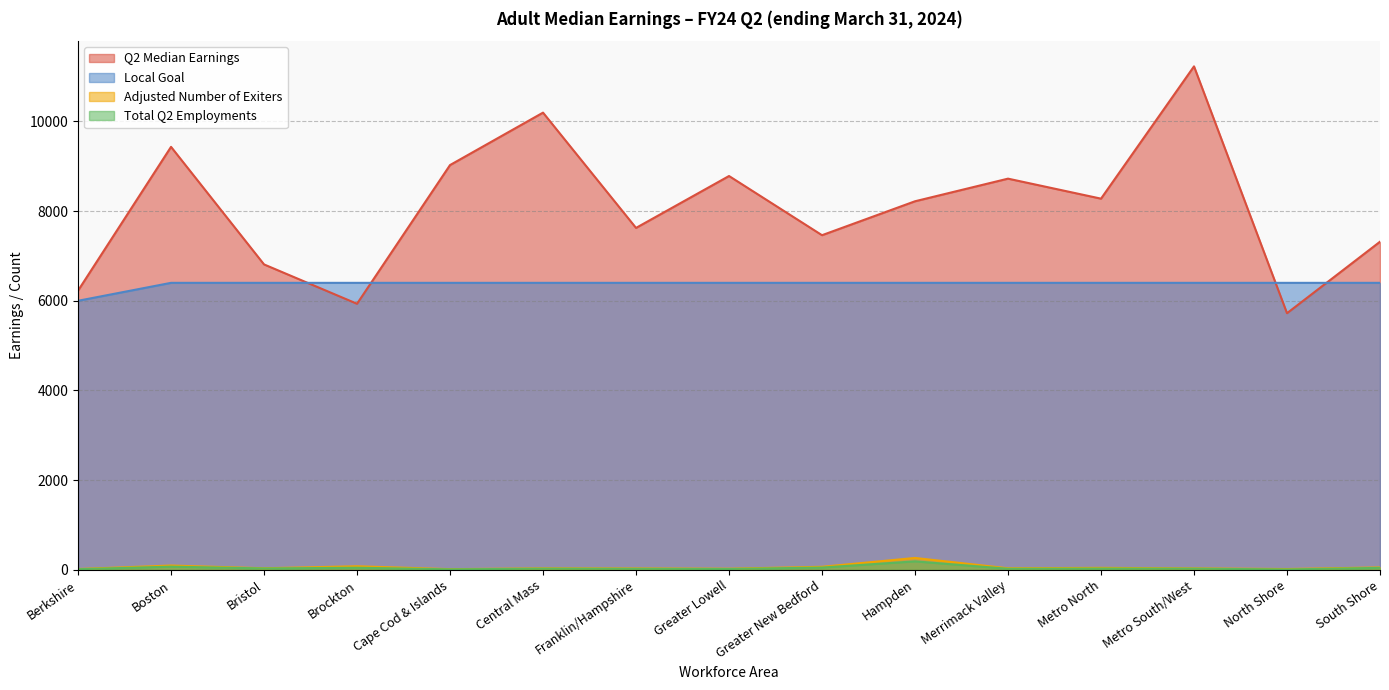

True or false: Local Goal has more than 2 points higher than both neighbors.

False